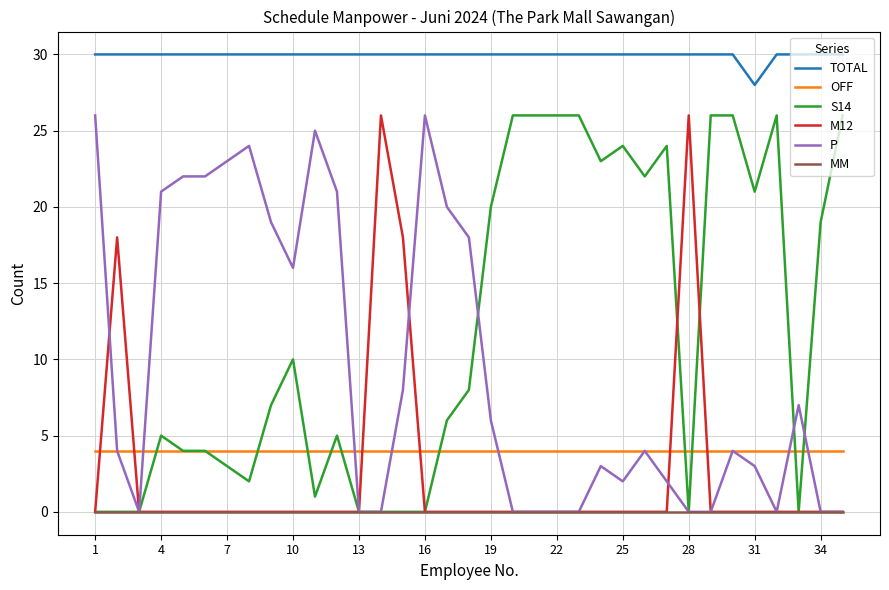

What is the highest value of the OFF series?

4